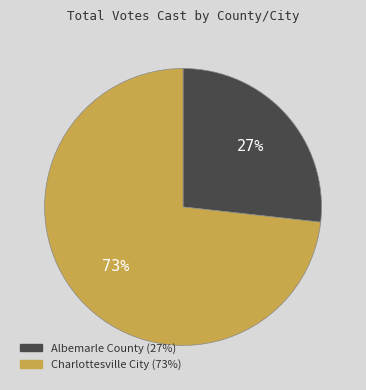

How many segments does this pie chart have?

2